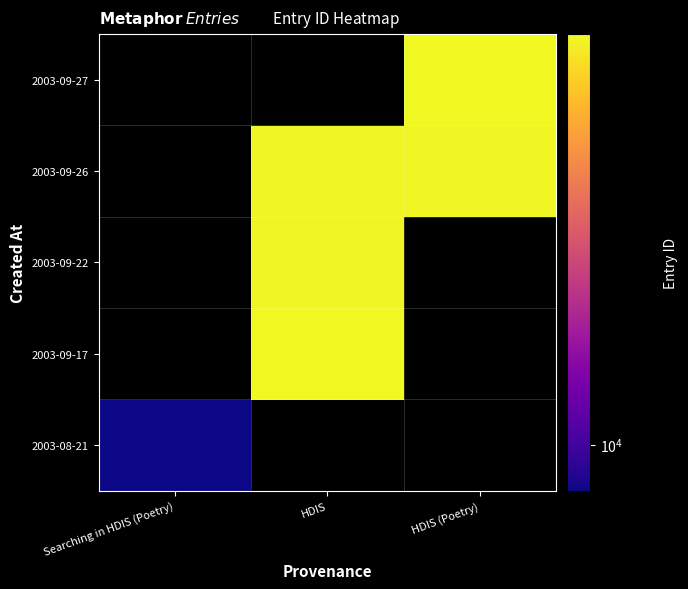

Which category has the highest value across all series?

HDIS (Poetry)